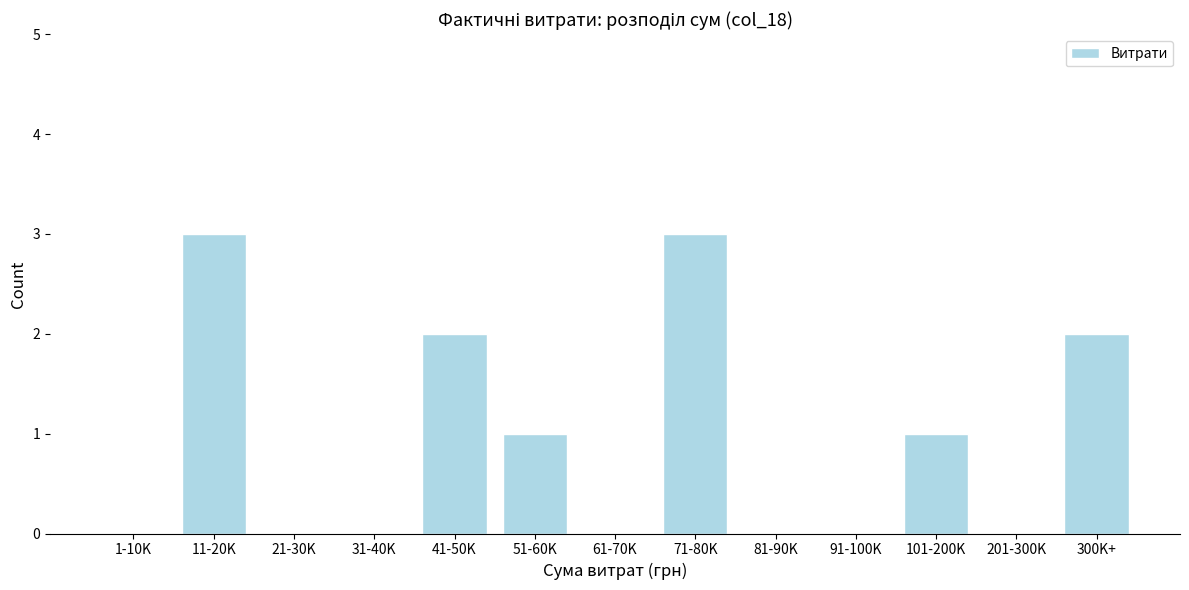

Reading right to left, what are all the values shown in this chart?

300K+=2	201-300K=0	101-200K=1	91-100K=0	81-90K=0	71-80K=3	61-70K=0	51-60K=1	41-50K=2	31-40K=0	21-30K=0	11-20K=3	1-10K=0